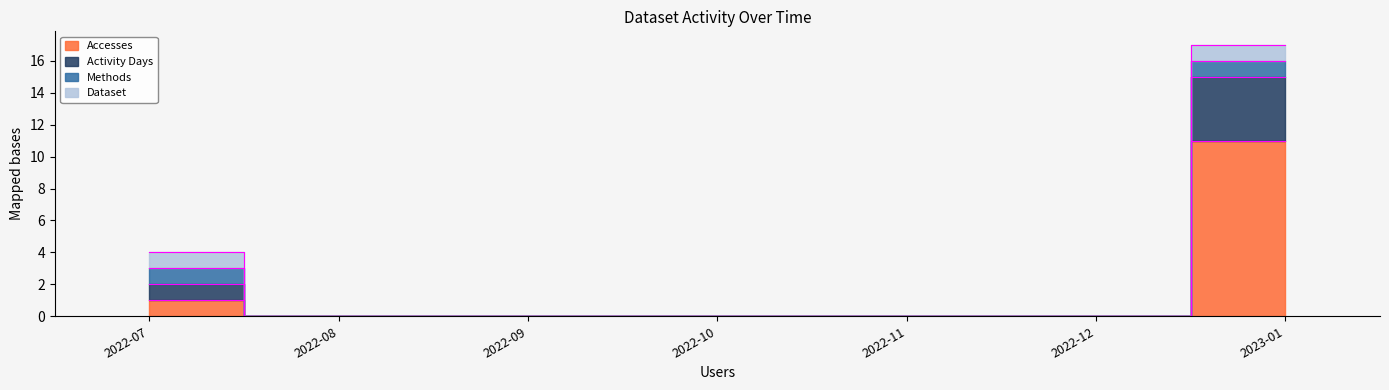

What is the maximum value shown in the chart?

17